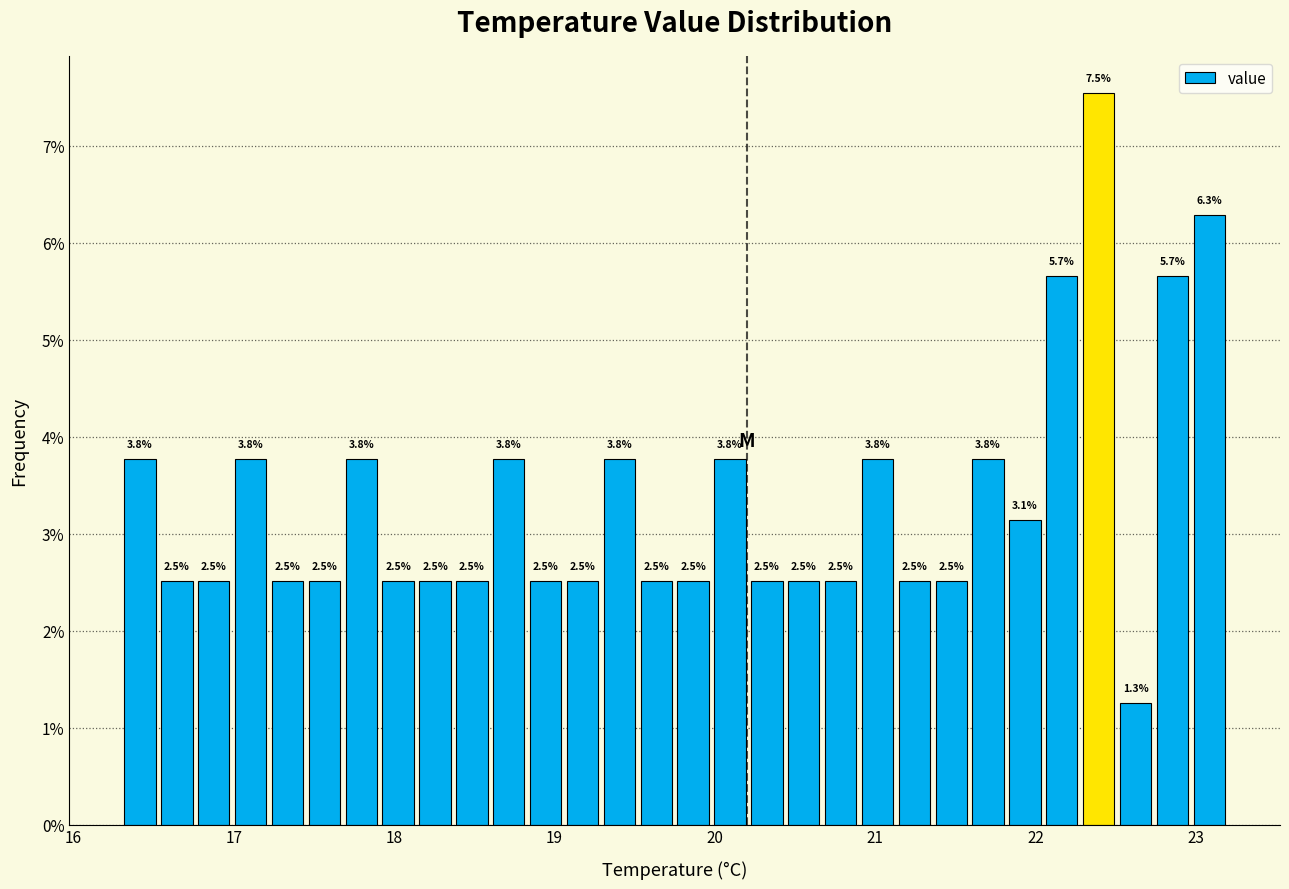

Read against the x-axis, roughly where is the centre of the tallest bar?

22.4